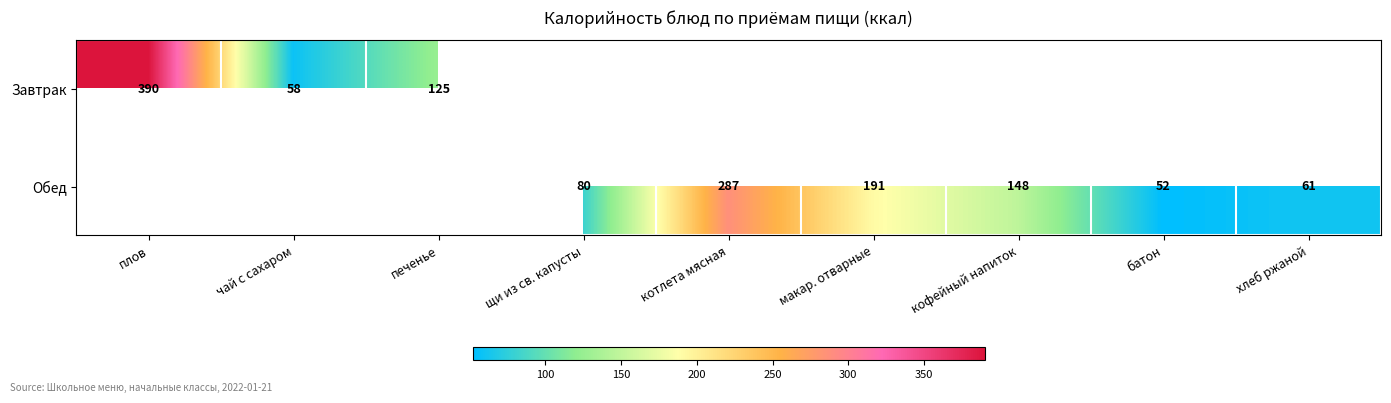

Is it true that Обед equals 107 at хлеб ржаной?

False